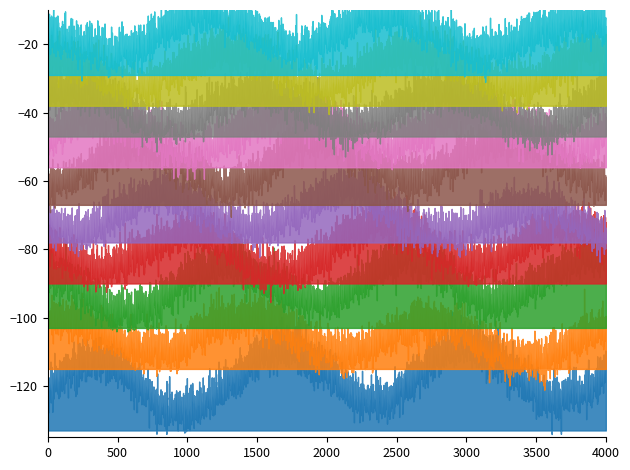

True or false: lon and lat intersect in this chart.

False